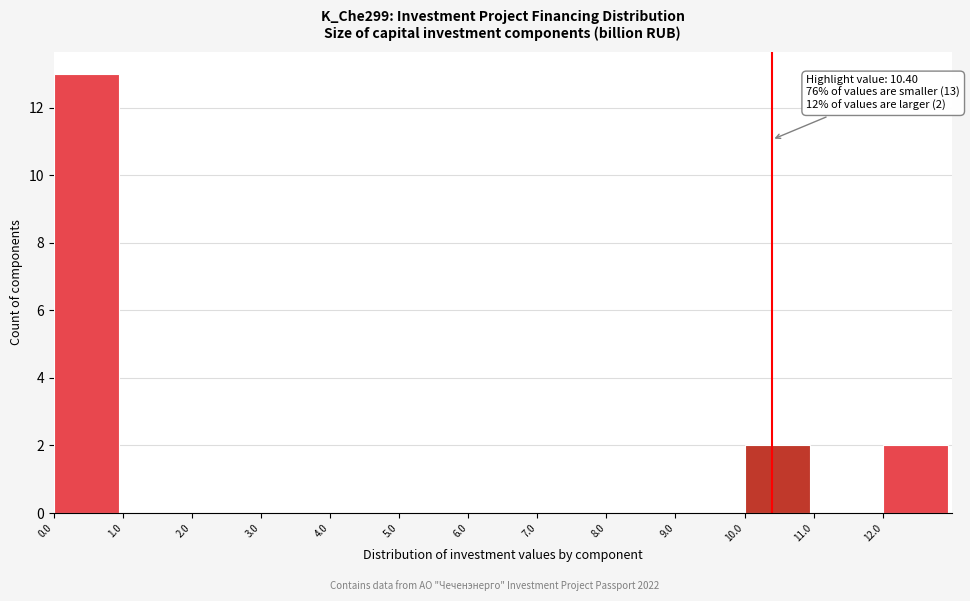

Which range on the x-axis has the tallest bar?

0 to 1